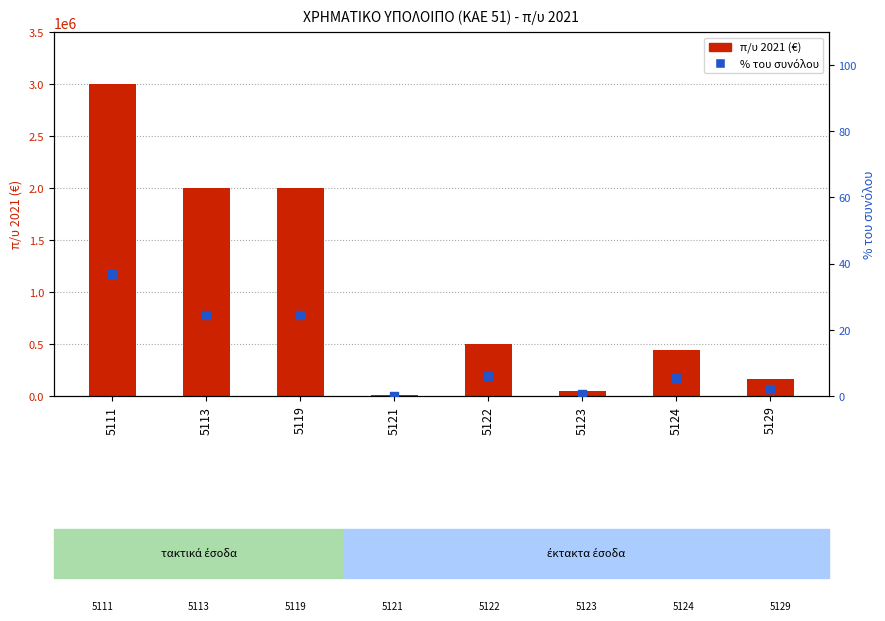

Which series reaches the minimum Y coordinate?

% του συνόλου